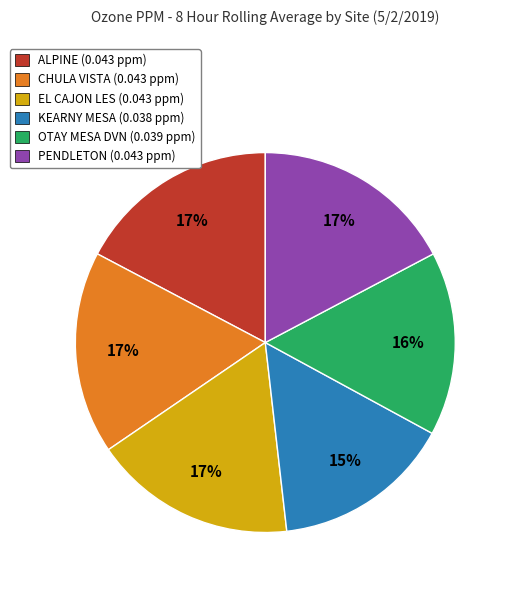

To the nearest percent, what percentage of the pie is OTAY MESA DVN?

16%